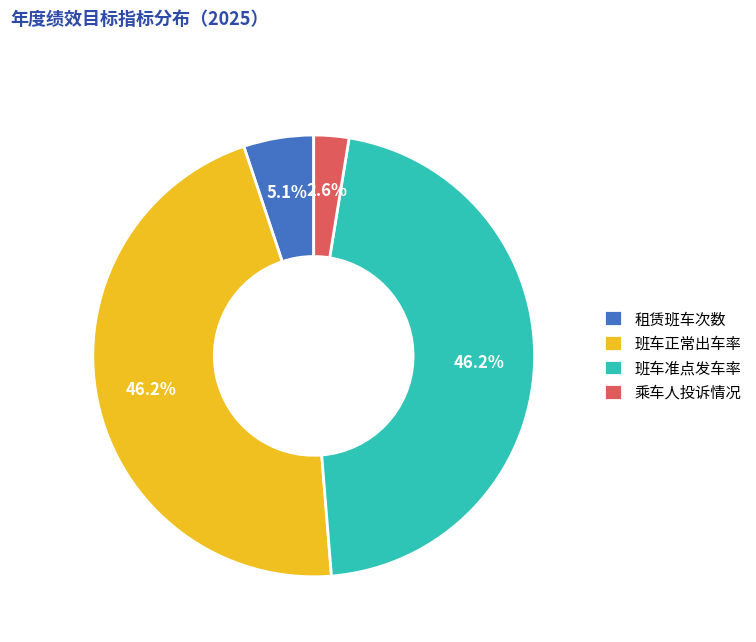

Is it true that 班车准点发车率 is 59% of the pie?

False